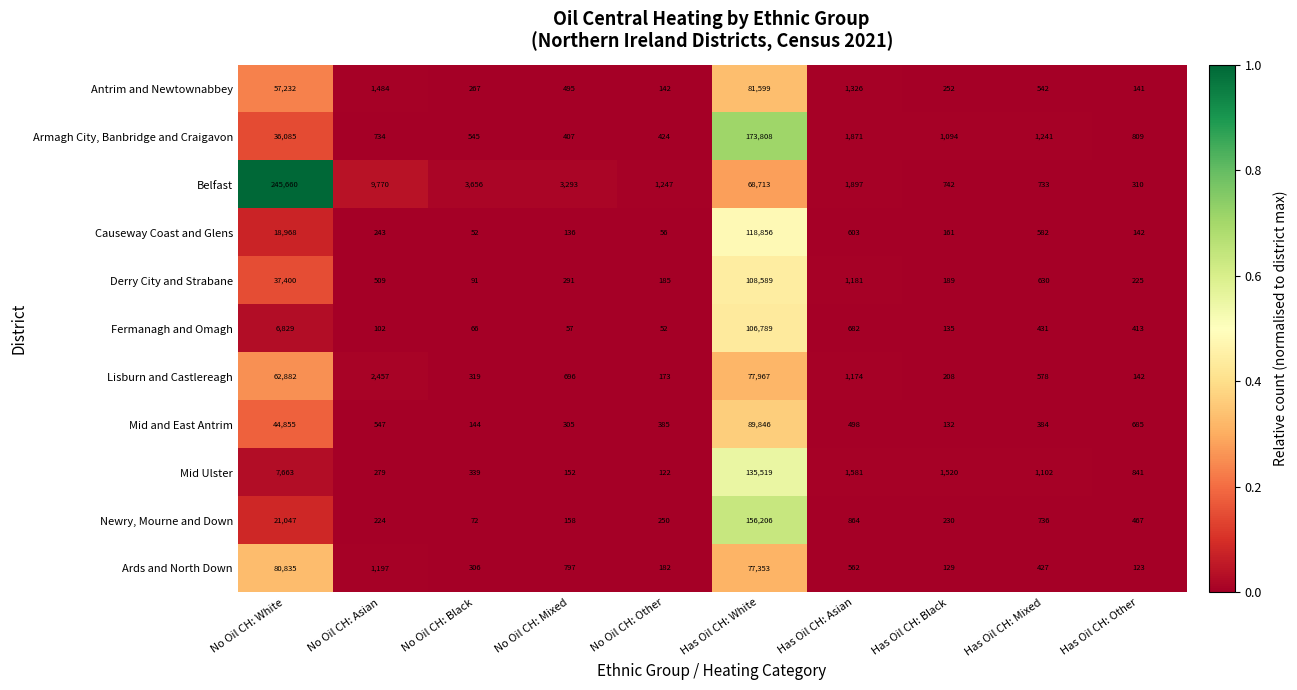

Which series has the largest total across all categories?

Belfast